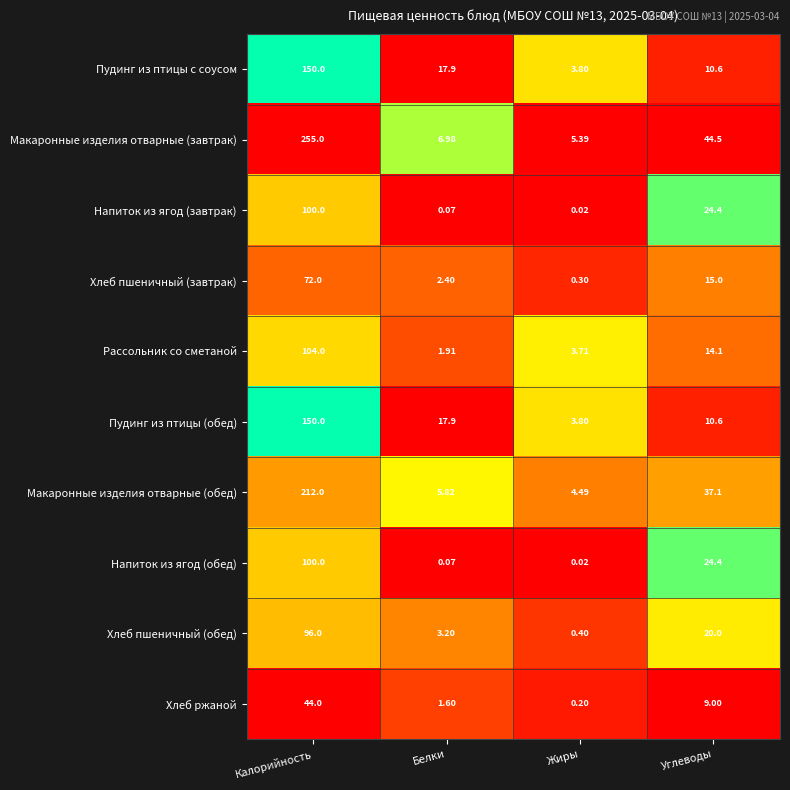

At which category is the sum across all series the highest?

Калорийность